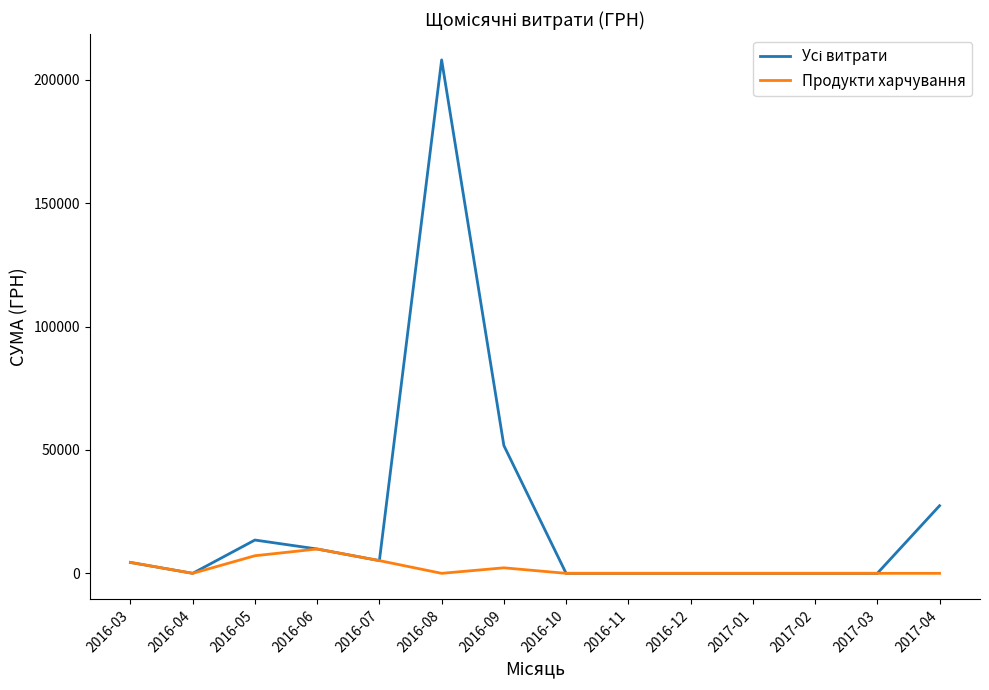

At which category does the chart reach its peak across all series?

2016-08